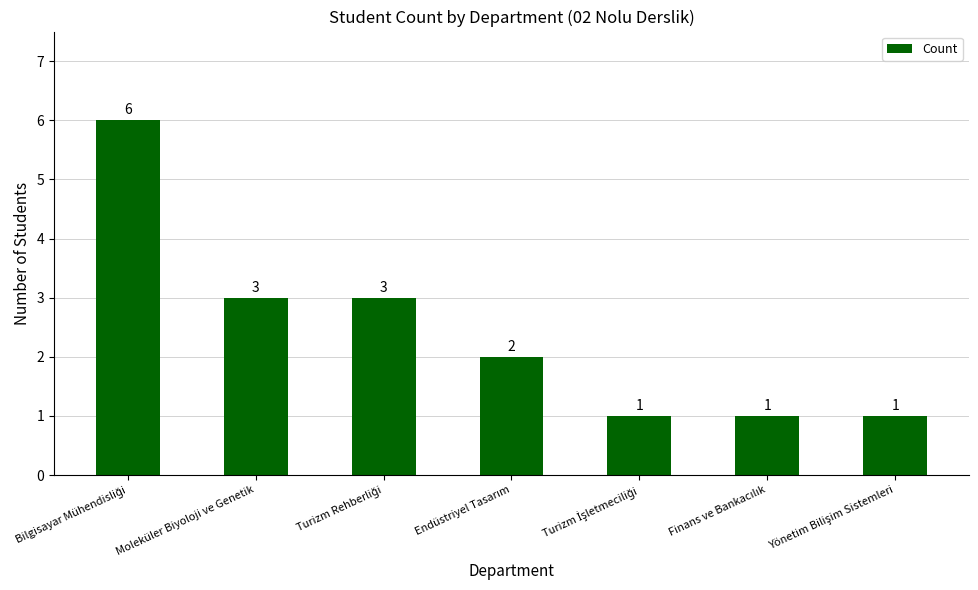

What is the sum of all values?

17